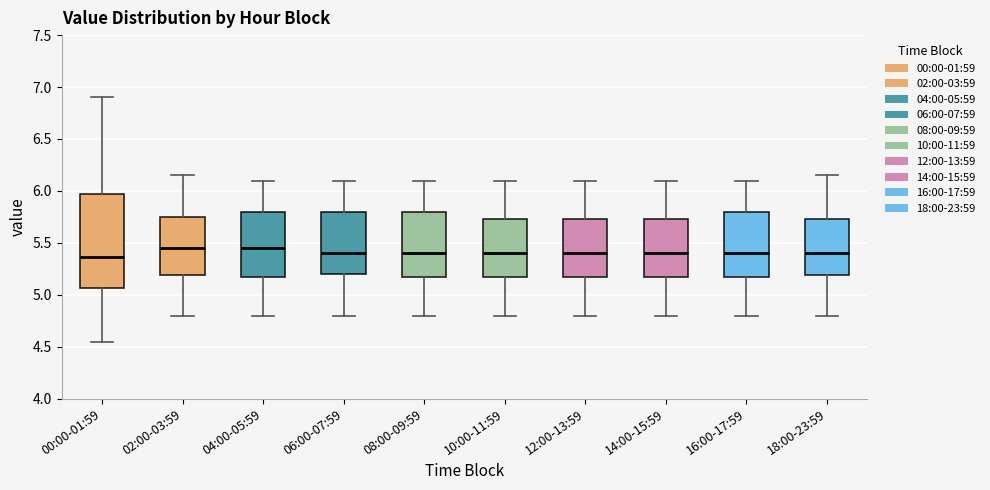

Reading left to right, transcribe this box plot: for each box, give where its median line is, the range the box spans, and where its two whiskers end, as read against the y-axis. The values are not printed on the chart, so give them approximately, as read against the axis.

00:00-01:59: median 5.35, box 5.05 to 5.95, whiskers 4.55 to 6.90
02:00-03:59: median 5.45, box 5.20 to 5.75, whiskers 4.80 to 6.15
04:00-05:59: median 5.45, box 5.20 to 5.80, whiskers 4.80 to 6.10
06:00-07:59: median 5.40, box 5.20 to 5.80, whiskers 4.80 to 6.10
08:00-09:59: median 5.40, box 5.20 to 5.80, whiskers 4.80 to 6.10
10:00-11:59: median 5.40, box 5.20 to 5.75, whiskers 4.80 to 6.10
12:00-13:59: median 5.40, box 5.20 to 5.75, whiskers 4.80 to 6.10
14:00-15:59: median 5.40, box 5.20 to 5.75, whiskers 4.80 to 6.10
16:00-17:59: median 5.40, box 5.20 to 5.80, whiskers 4.80 to 6.10
18:00-23:59: median 5.40, box 5.20 to 5.75, whiskers 4.80 to 6.15